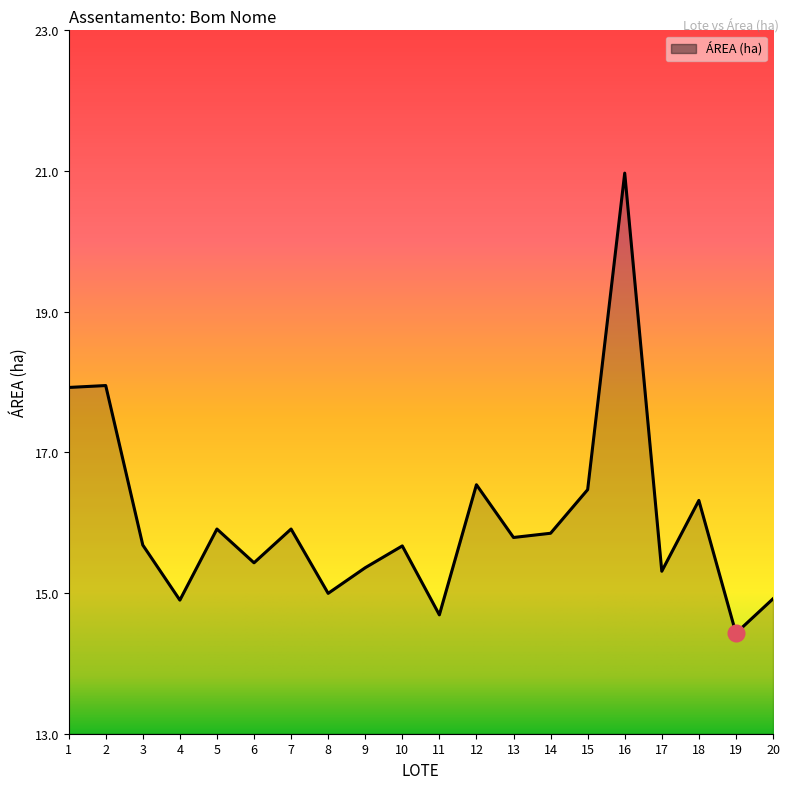

What is the average value?

16.1